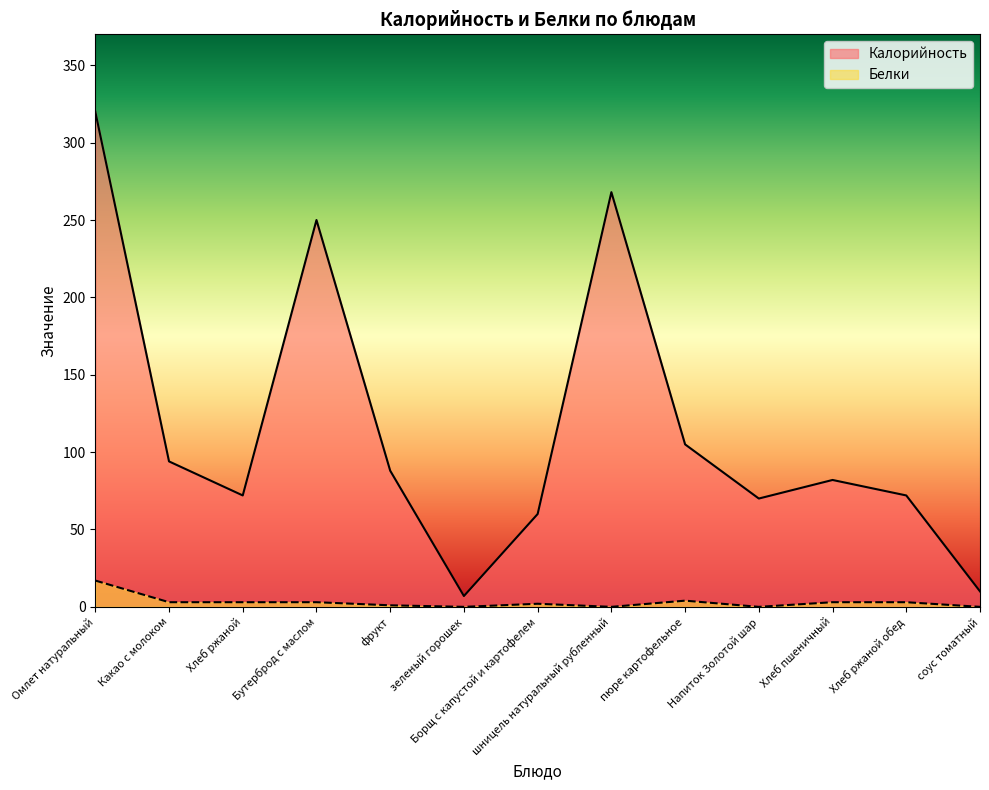

True or false: Калорийность and Белки intersect in this chart.

False